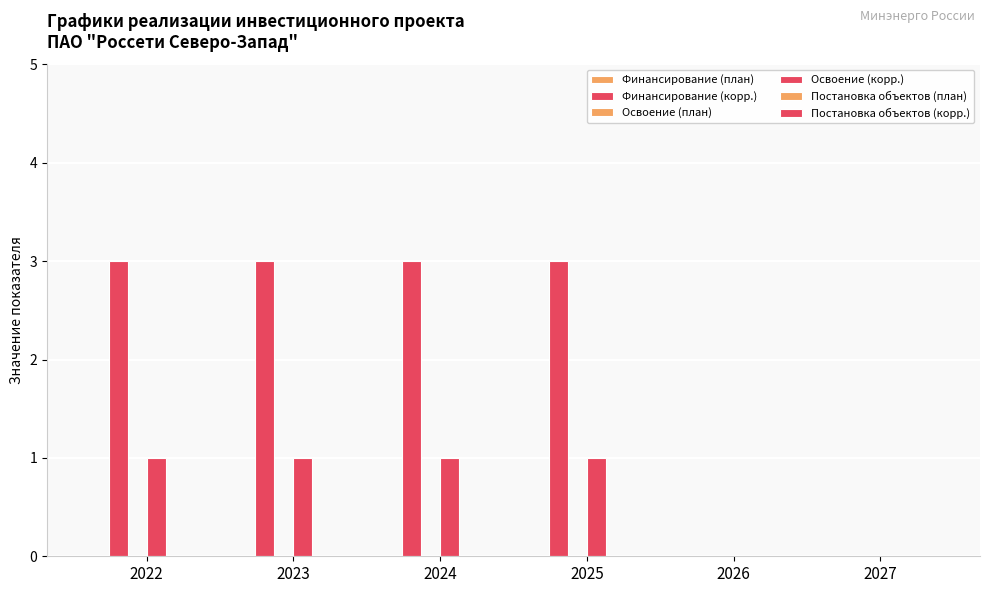

Between 2023 and 2026, which is larger?

2023